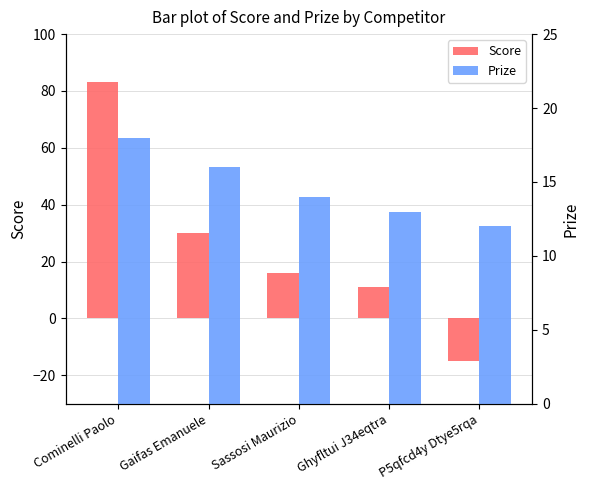

Where does the Score series first go above 16?

Cominelli Paolo